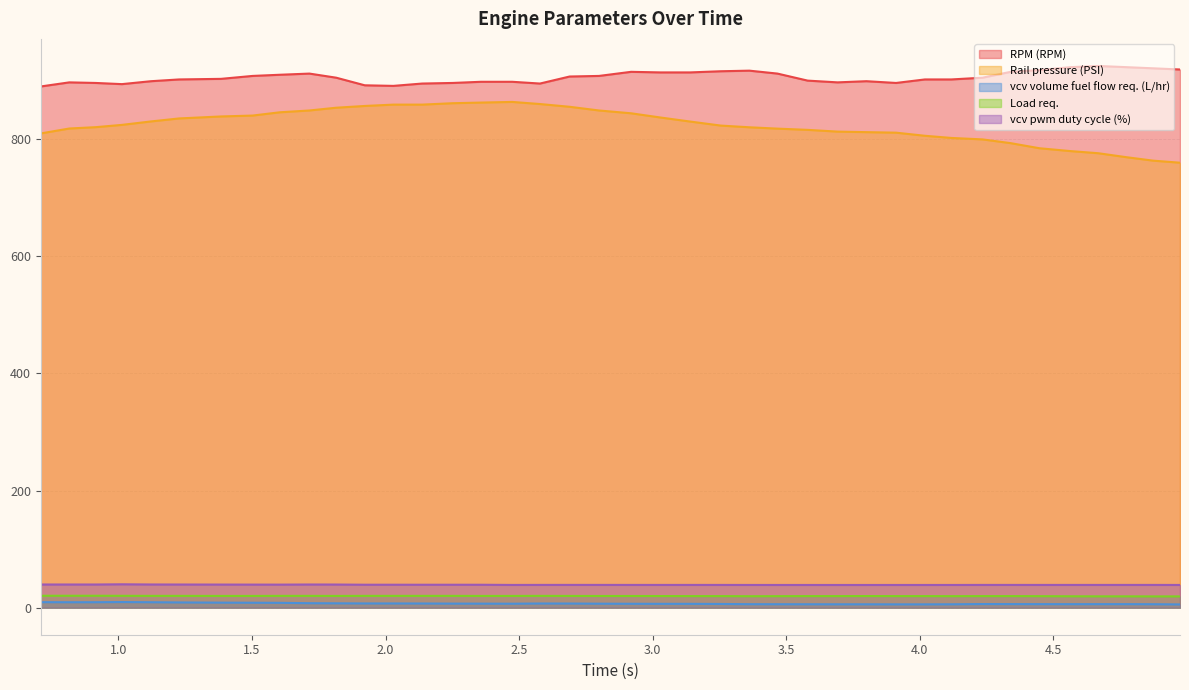

What is the sum of the vcv volume fuel flow req. (L/hr) values at 1.715 and 3.692?

13.3